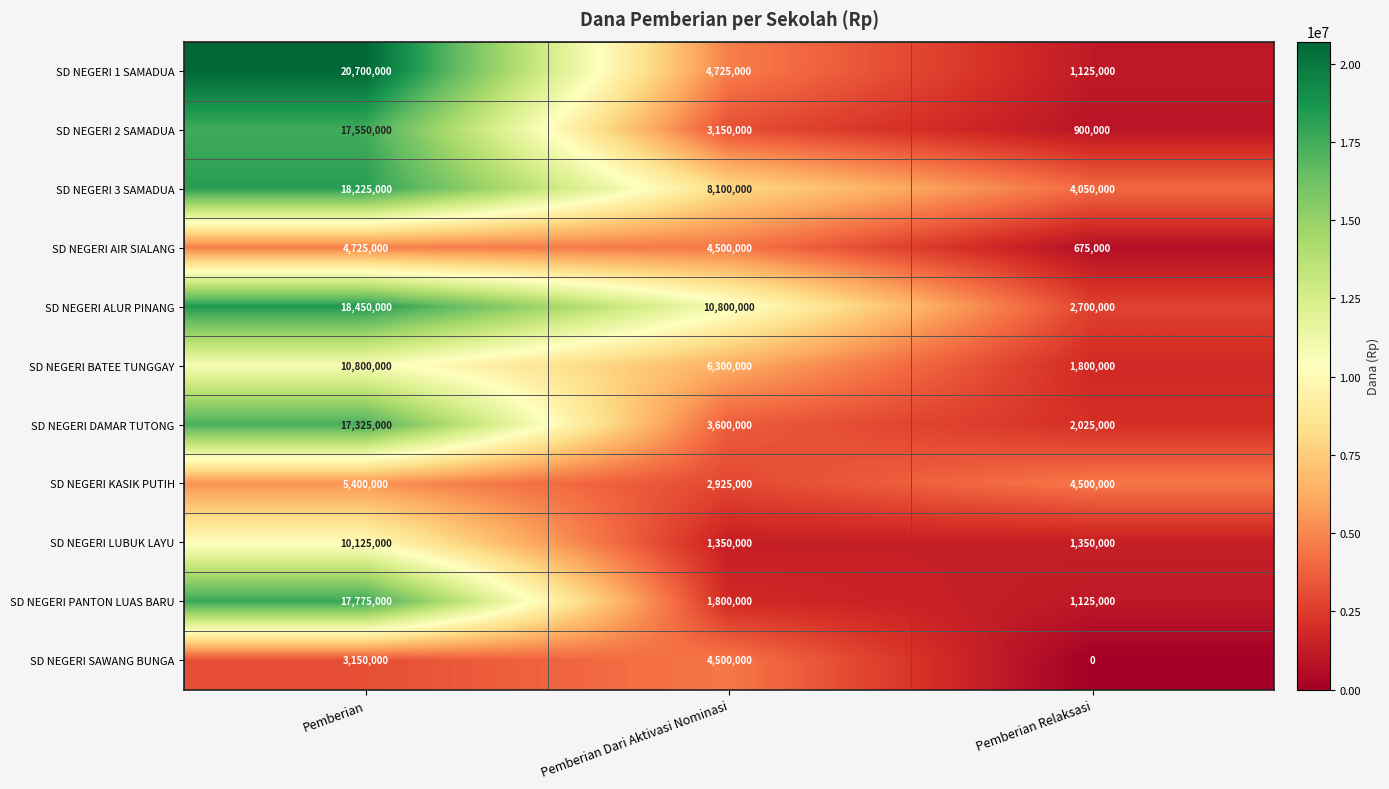

The SD NEGERI BATEE TUNGGAY series shows 1800000 at Pemberian Relaksasi. True or false?

True